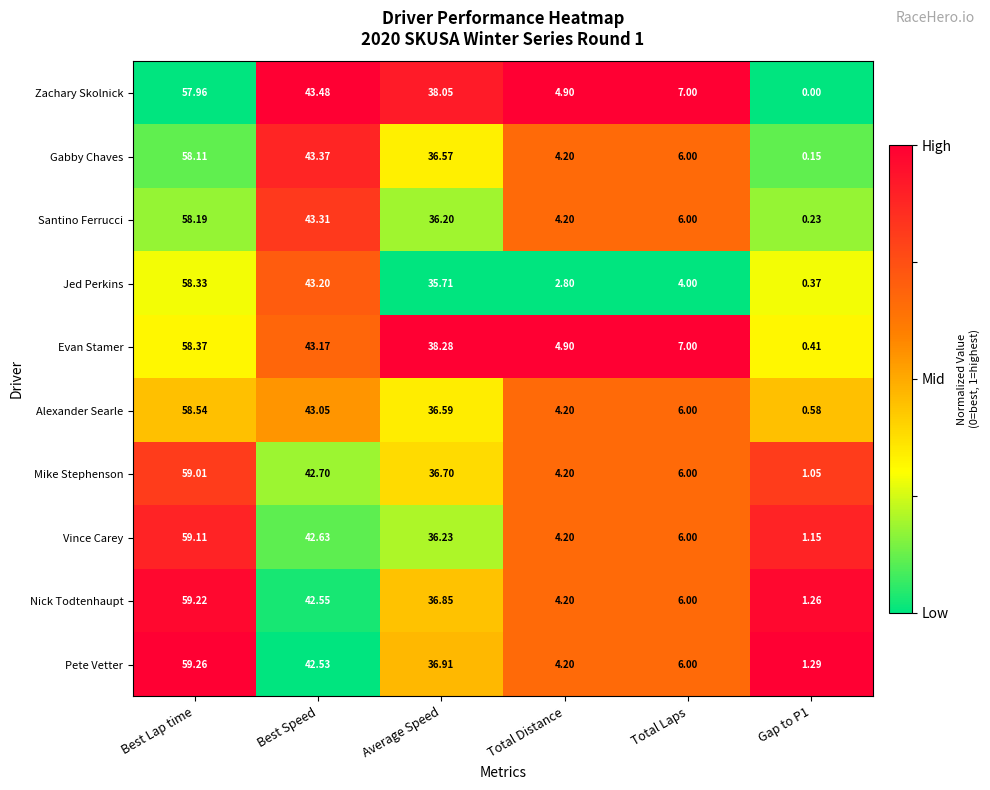

Where is Zachary Skolnick nearest to the value 28?

Average Speed